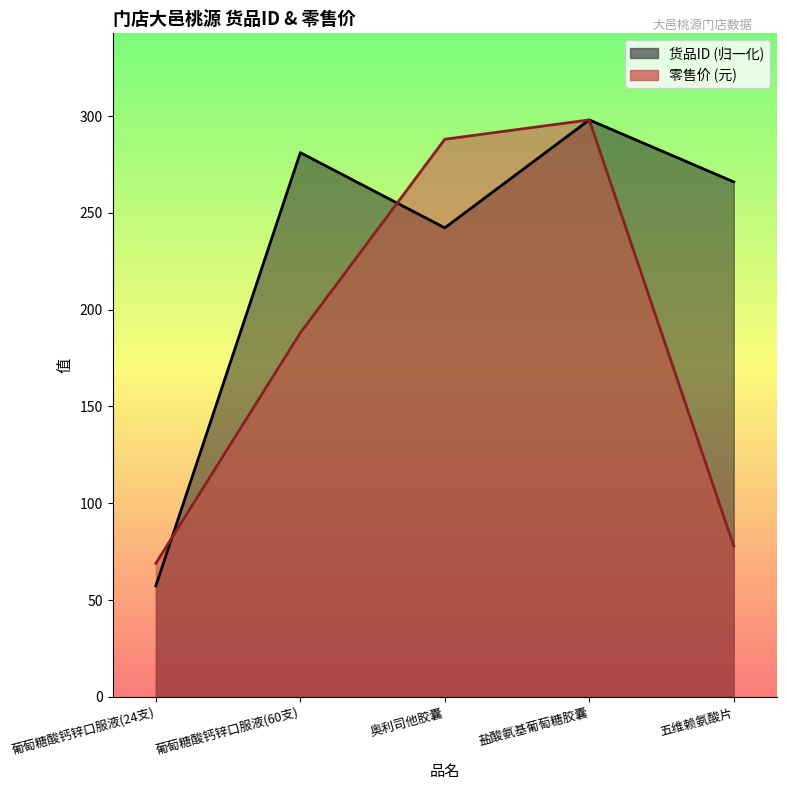

Reading left to right, list all the values displayed in this chart.

货品ID: 葡萄糖酸钙锌口服液(24支)=57.3	葡萄糖酸钙锌口服液(60支)=281.1	奥利司他胶囊=242.2	盐酸氨基葡萄糖胶囊=298.0	五维赖氨酸片=266.0
零售价: 葡萄糖酸钙锌口服液(24支)=69.0	葡萄糖酸钙锌口服液(60支)=188.0	奥利司他胶囊=288.0	盐酸氨基葡萄糖胶囊=298.0	五维赖氨酸片=78.0